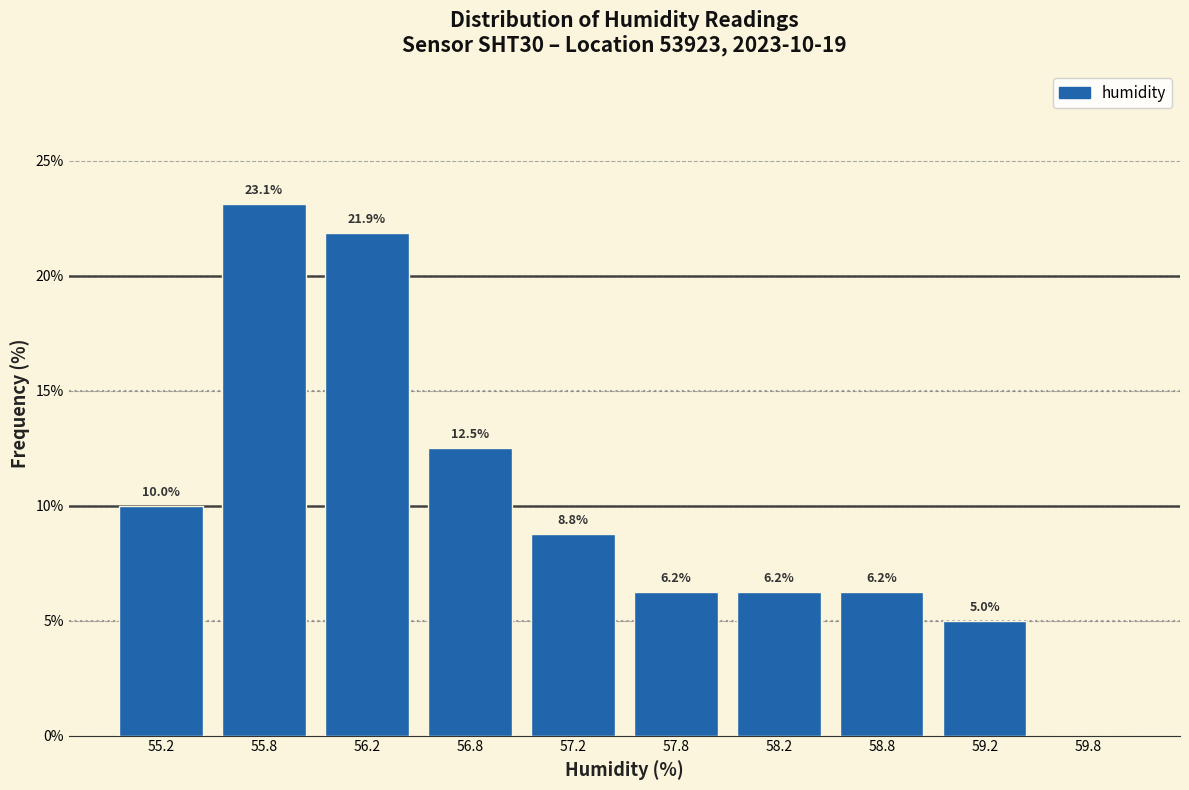

Over which range of the x-axis is the bar tallest?

55.5 to 56.0